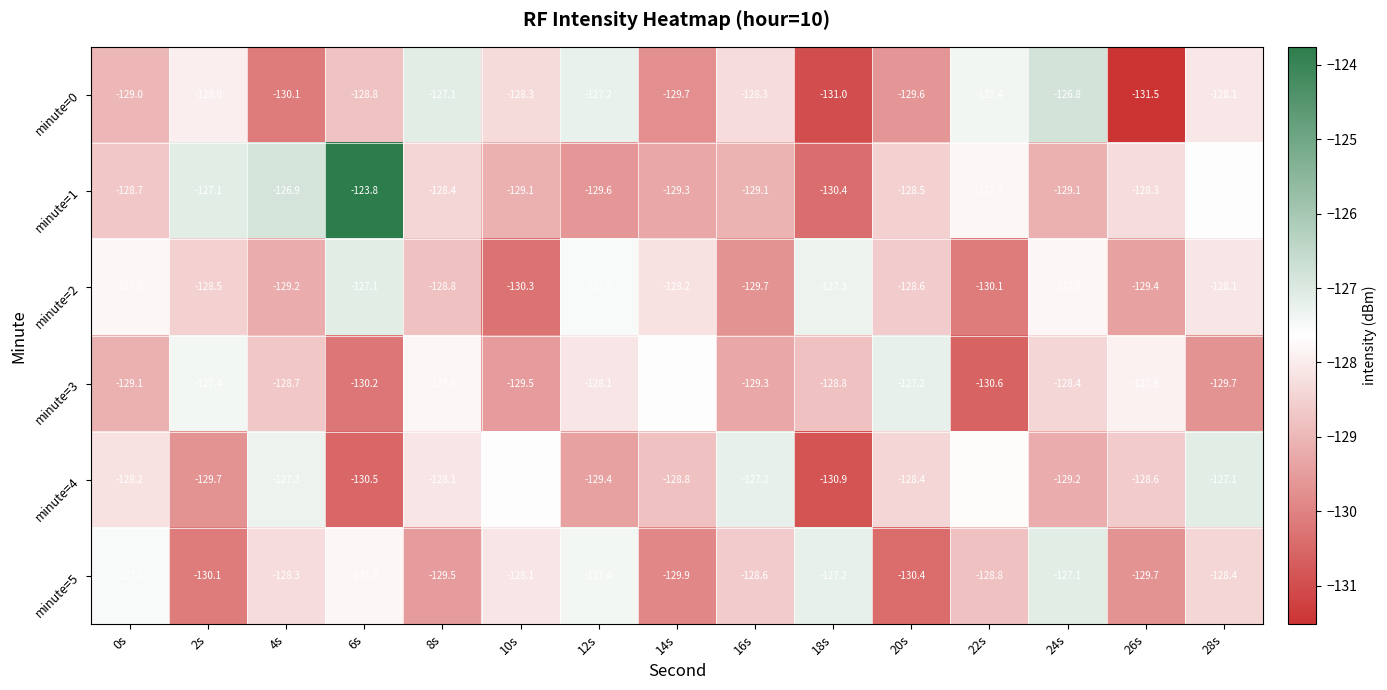

What is the difference between the maximum and minimum values in the minute=5 series?

3.3